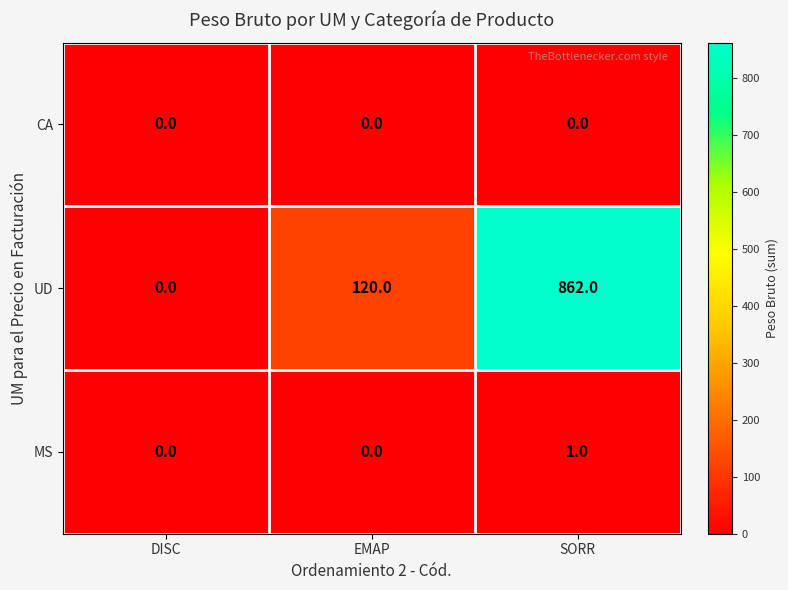

Is it true that UD equals 0 at DISC?

True